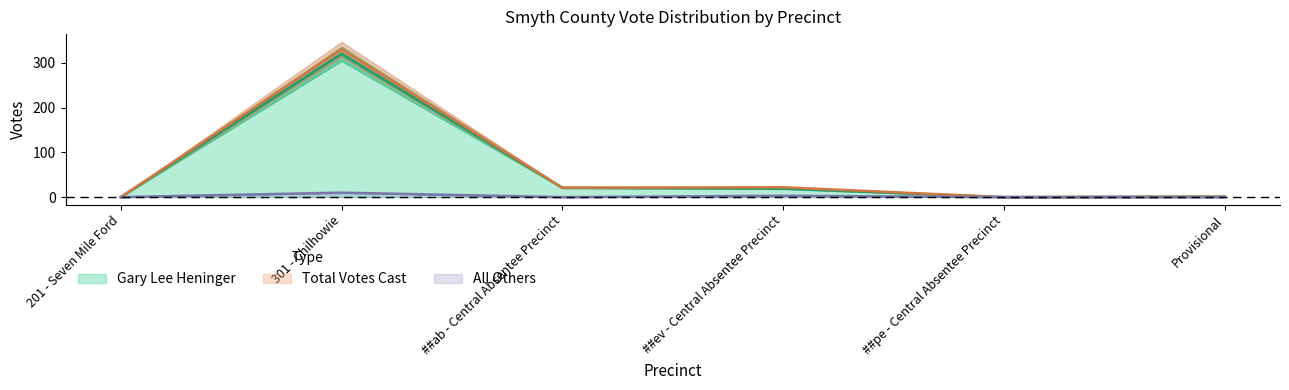

Reading right to left, what are all the values shown in this chart?

Gary Lee Heninger: Provisional=1	##pe - Central Absentee Precinct=0	##ev - Central Absentee Precinct=19	##ab - Central Absentee Precinct=21	301 - Chilhowie=320	201 - Seven Mile Ford=0
All Others: Provisional=0	##pe - Central Absentee Precinct=0	##ev - Central Absentee Precinct=3	##ab - Central Absentee Precinct=0	301 - Chilhowie=10	201 - Seven Mile Ford=0
Total Votes Cast: Provisional=1	##pe - Central Absentee Precinct=0	##ev - Central Absentee Precinct=22	##ab - Central Absentee Precinct=21	301 - Chilhowie=330	201 - Seven Mile Ford=0